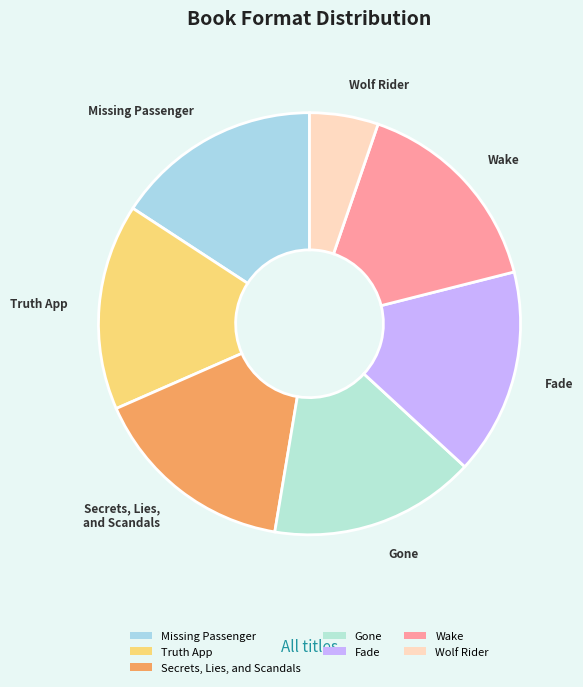

What is the ratio of the value at Gone to the value at Secrets, Lies, and Scandals?

1.0